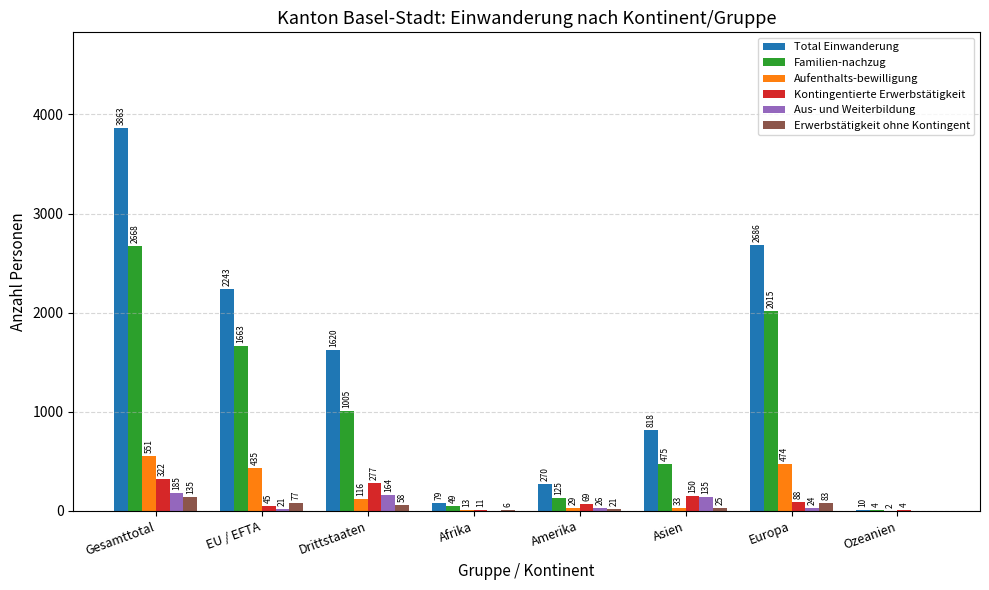

At which category is the sum across all series the highest?

Gesamttotal